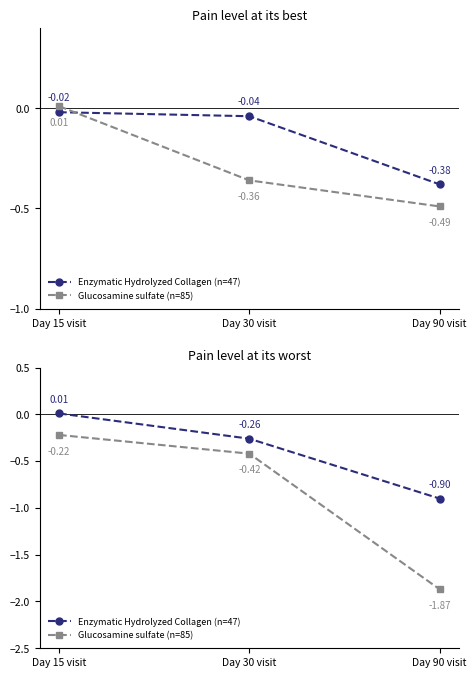

Is it true that Enzymatic Hydrolyzed Collagen (n=47) equals -0.3 at Day 30 visit?

True